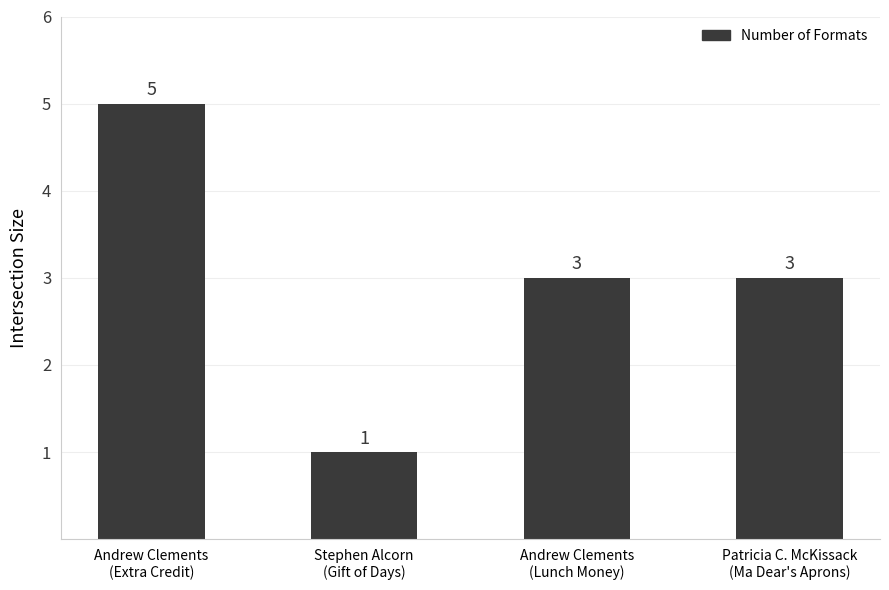

Reading left to right, what are all the values shown in this chart?

5	1	3	3